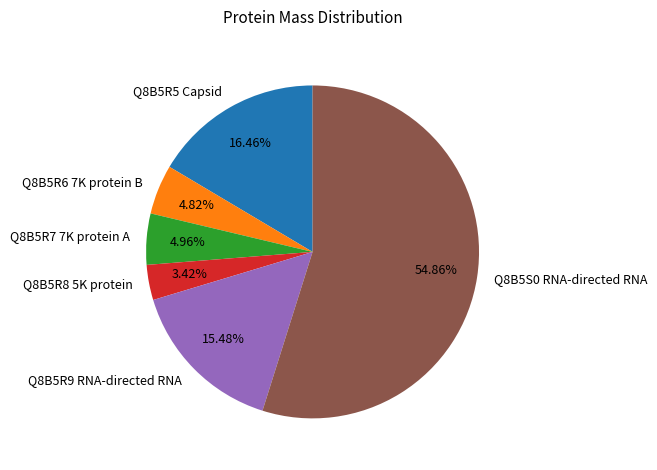

Does any single category account for the majority?

Yes